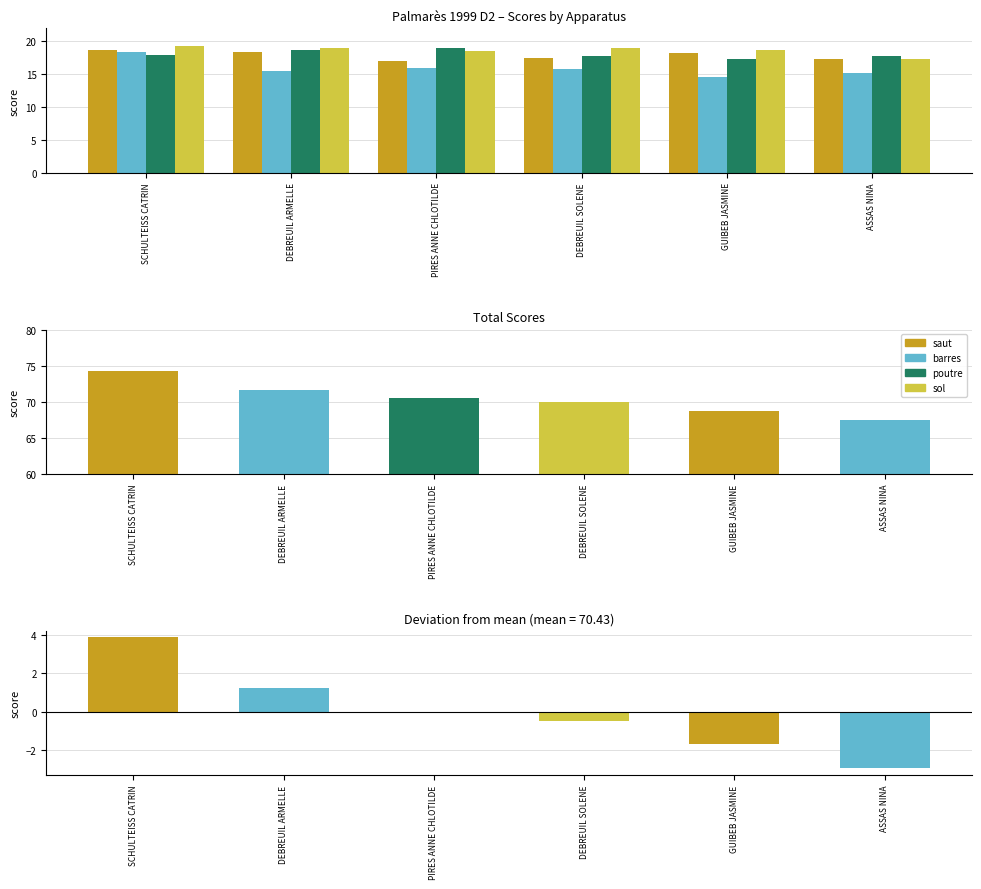

At which label does barres first exceed 15?

SCHULTEISS CATRIN